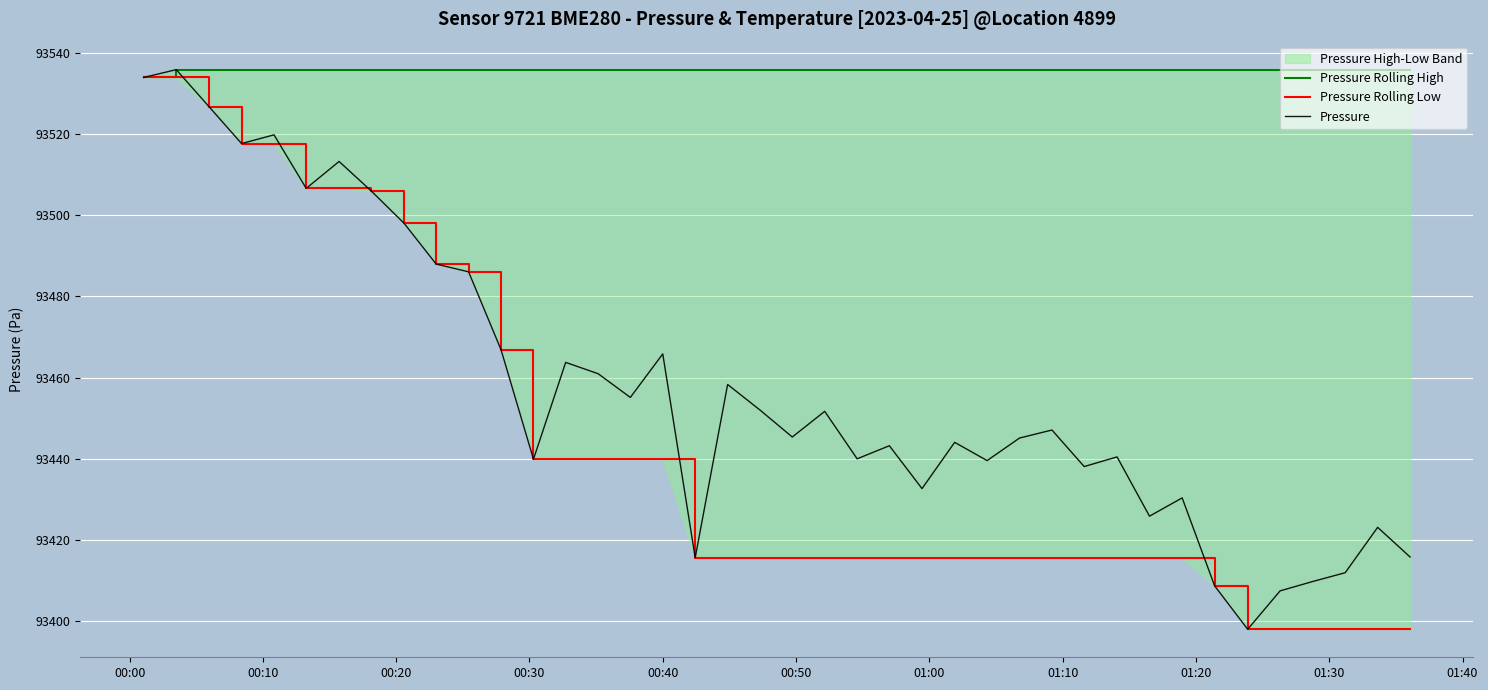

How many data points in Pressure Rolling High are above 93535?

39